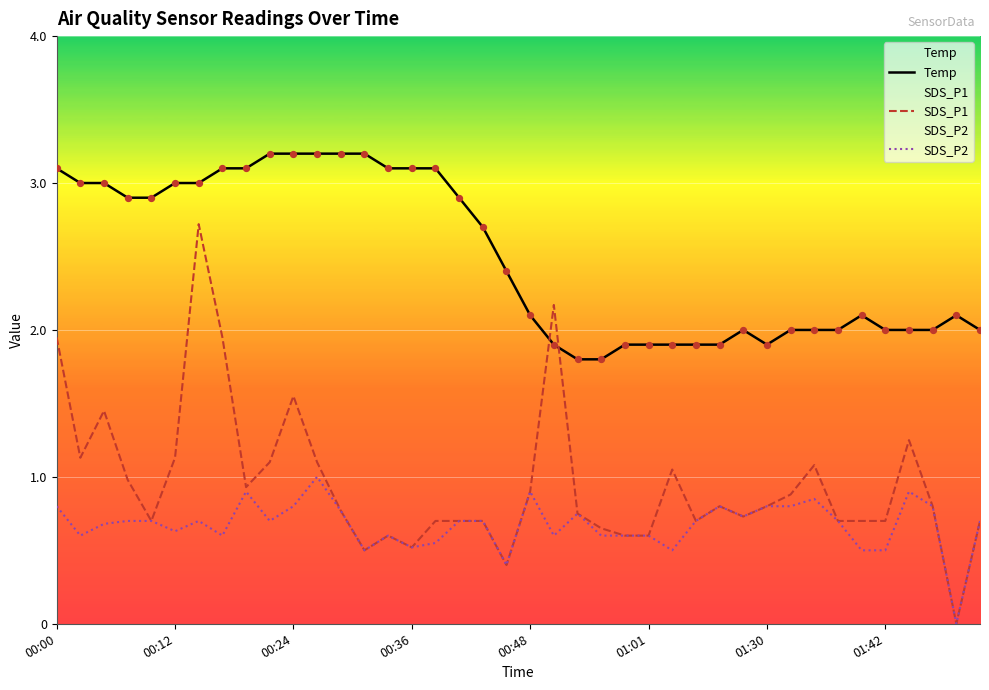

What are all the series names shown in the legend?

Temp, SDS_P1, SDS_P2